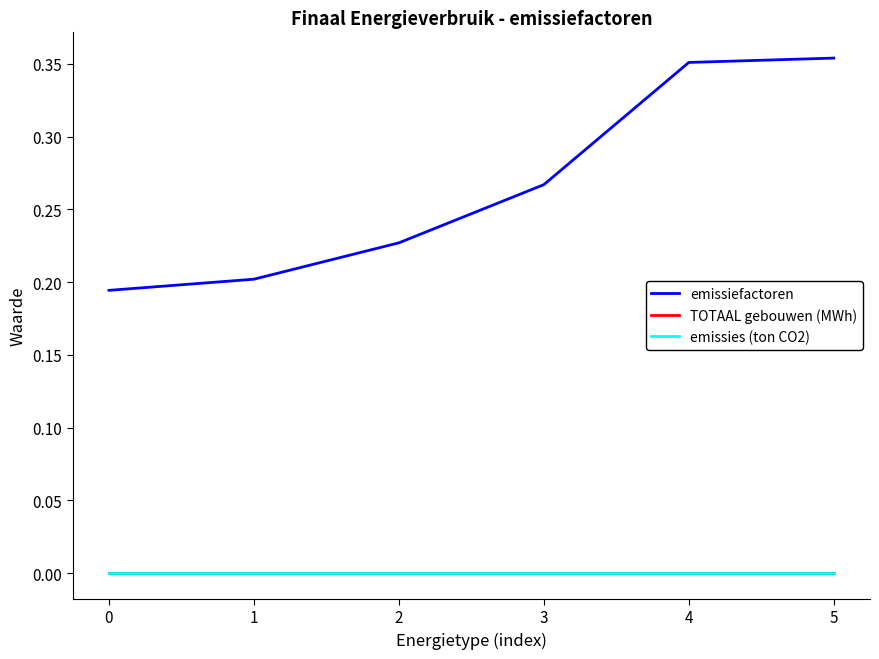

Reading right to left, extract all data points from this chart.

emissiefactoren: 5=0.4	4=0.4	3=0.3	2=0.2	1=0.2	0=0.2
TOTAAL gebouwen (MWh): 5=0.0	4=0.0	3=0.0	2=0.0	1=0.0	0=0.0
emissies (ton CO2): 5=0.0	4=0.0	3=0.0	2=0.0	1=0.0	0=0.0